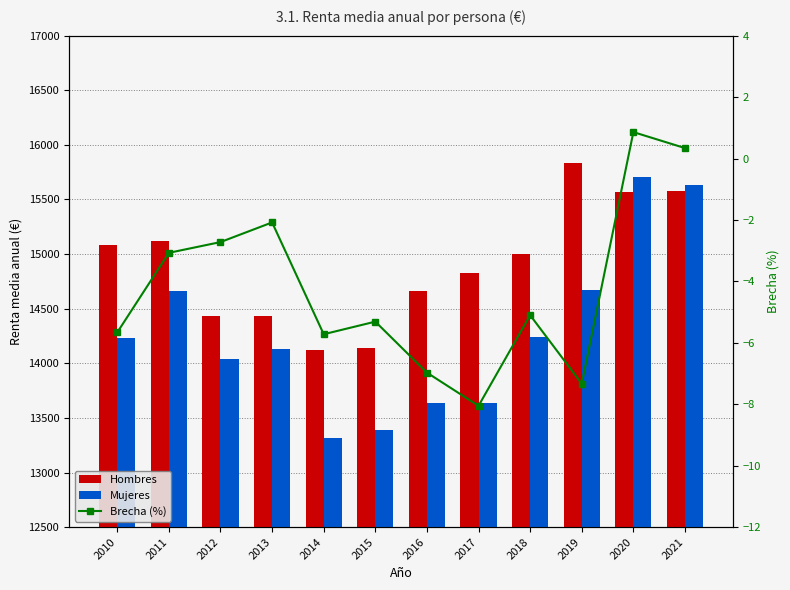

Which series changed the most between 2011 and 2021?

Mujeres